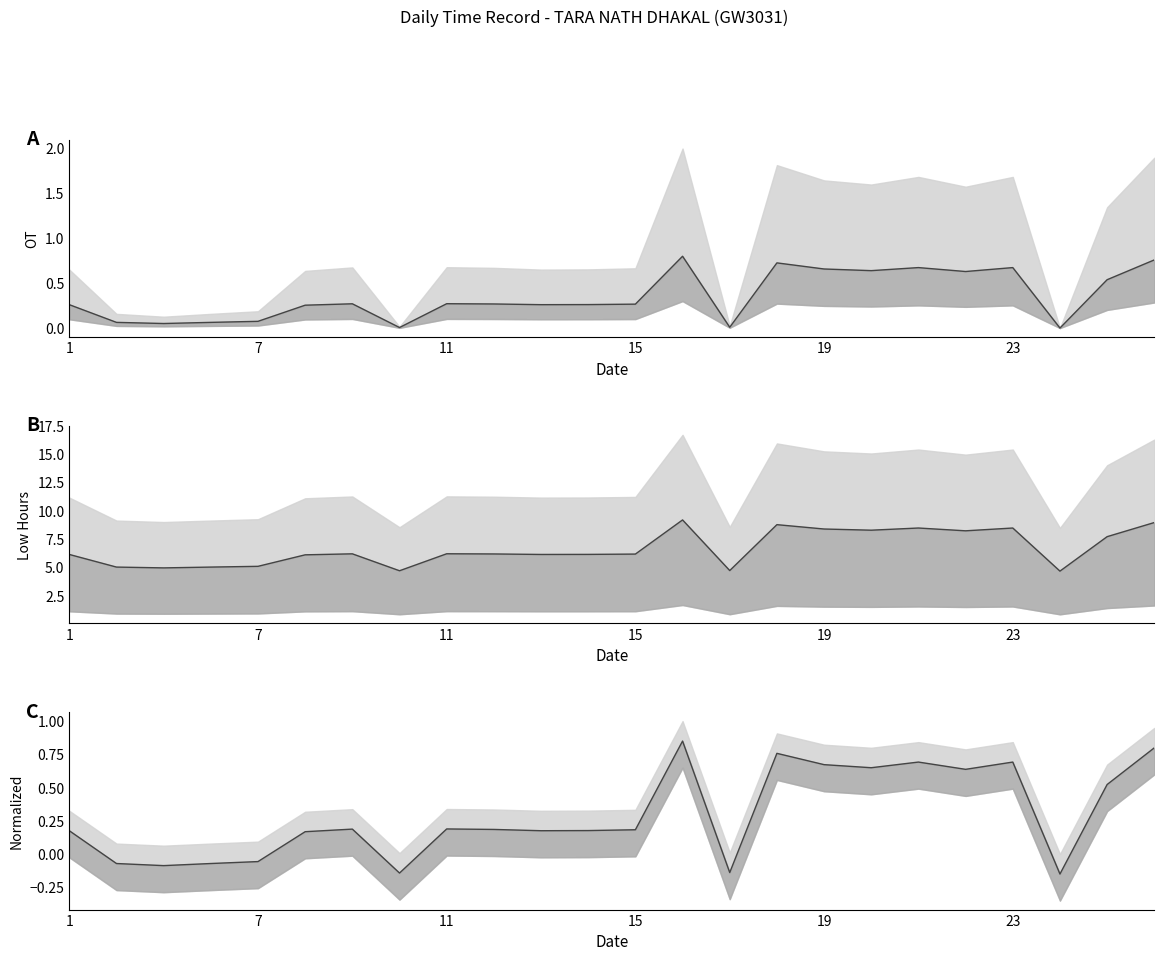

What is the greatest value displayed?

0.8